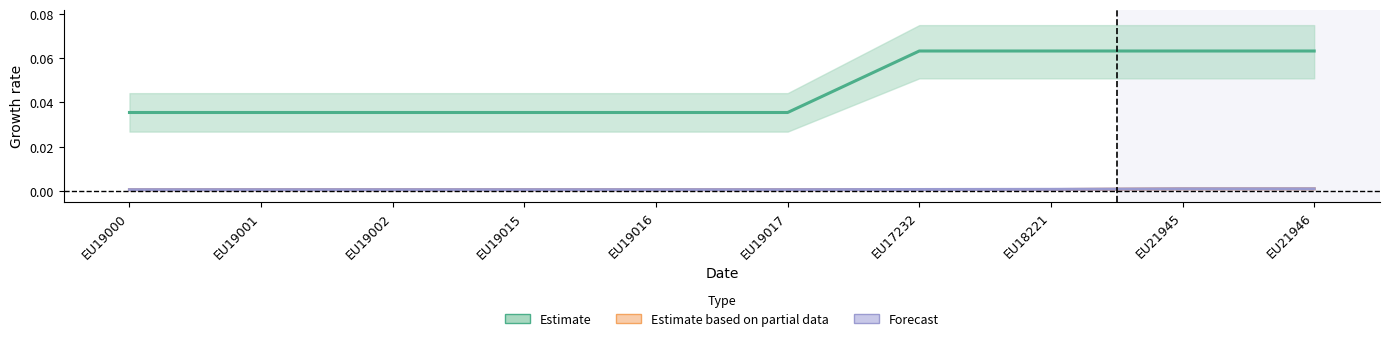

True or false: Estimate and Estimate based on partial data intersect in this chart.

False